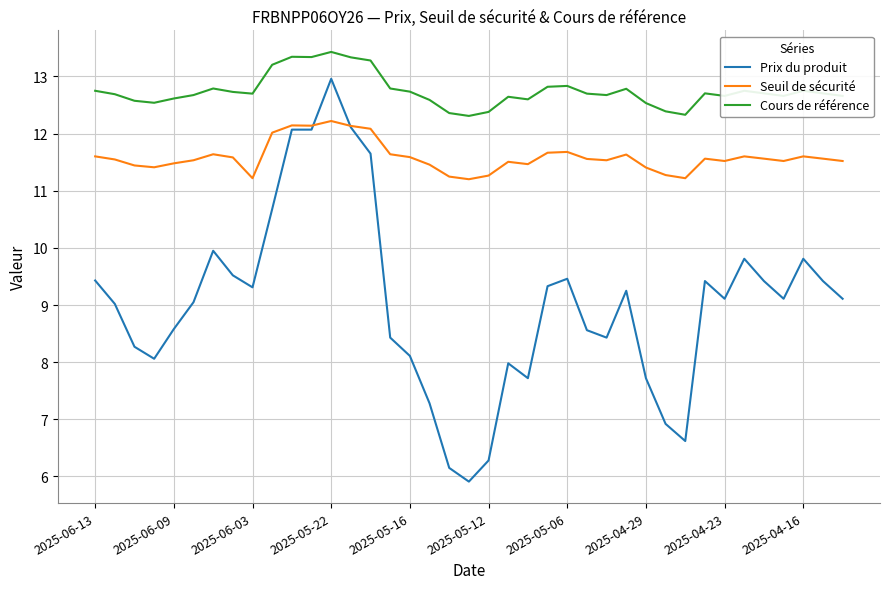

Which series has the largest total across all categories?

Cours de référence